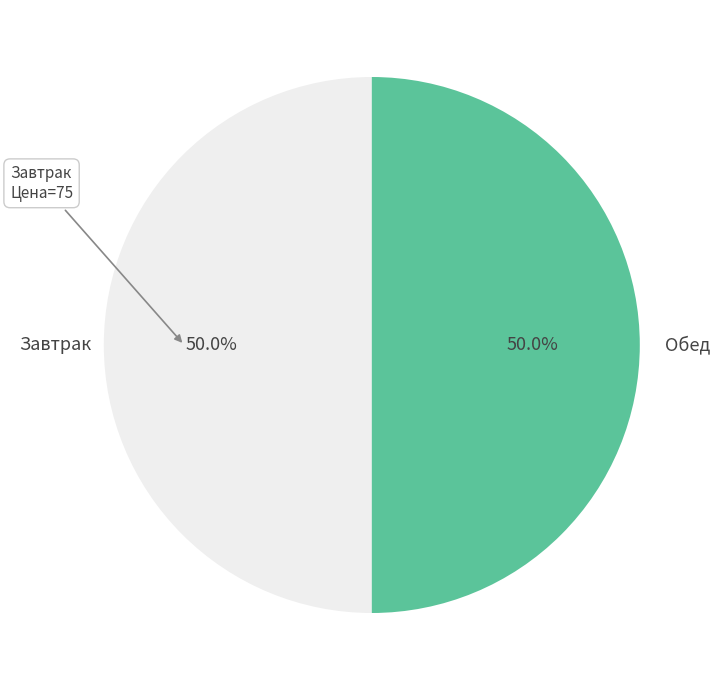

Combined, what portion of the pie is Завтрак and Обед?

100.0%